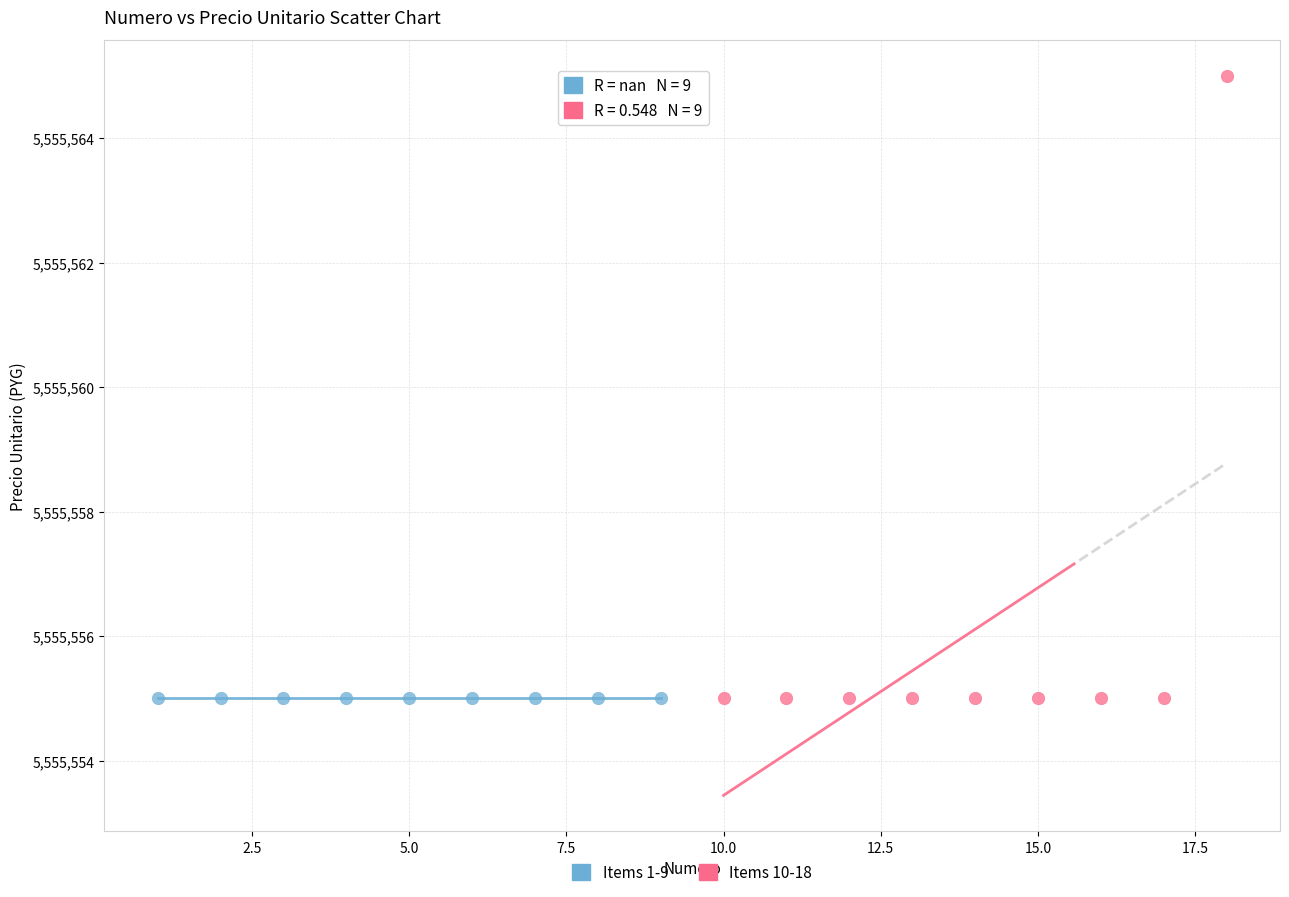

Which series contains the highest Y value?

Items 10-18